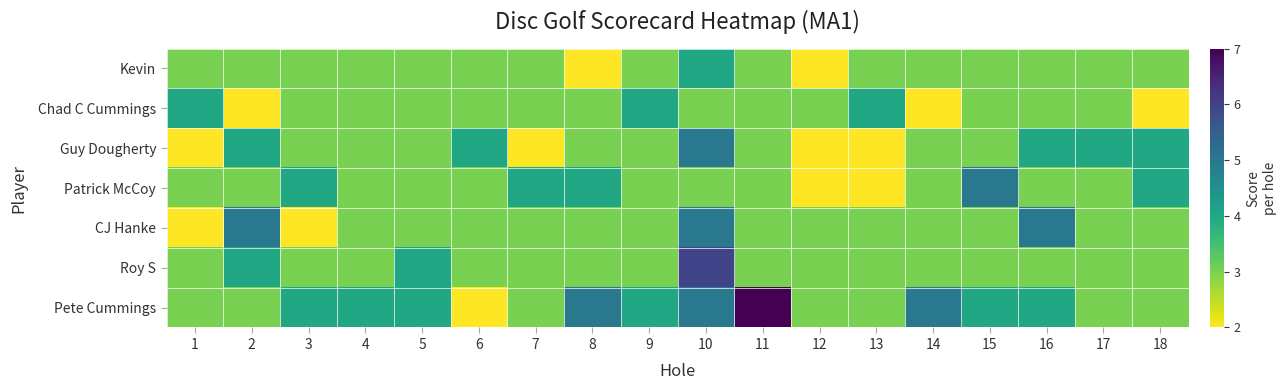

Which has a higher value, 16 or 7?

16